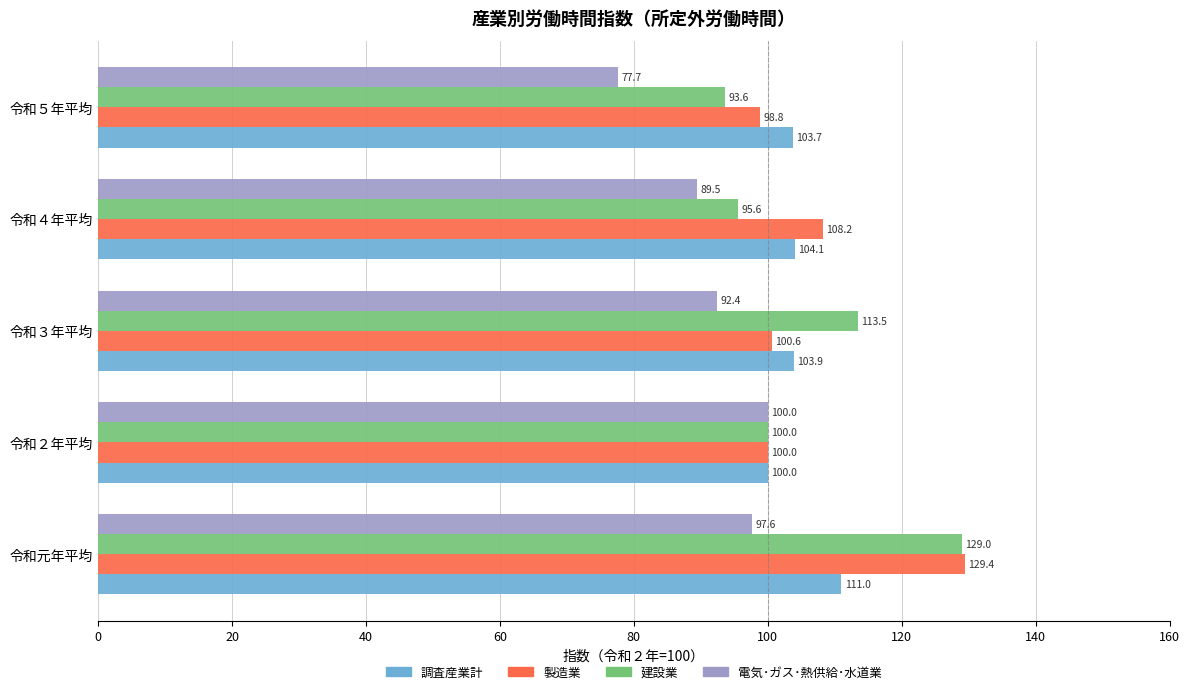

The 電気･ガス･熱供給･水道業 series shows 135.1 at 令和元年平均. True or false?

False